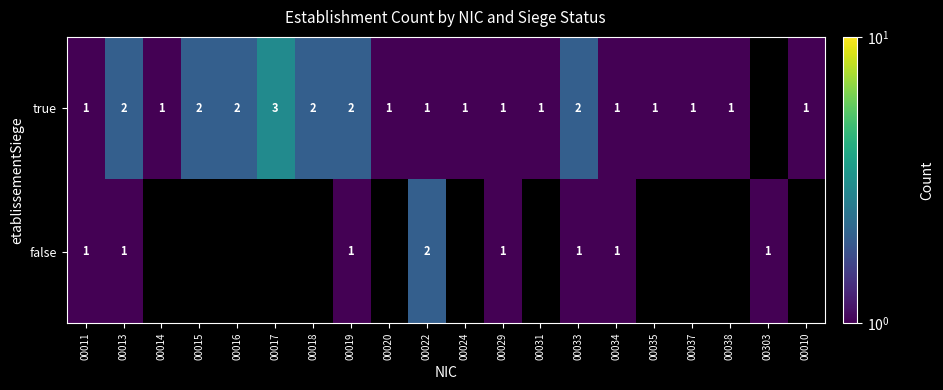

Which label corresponds to the largest value in the chart?

00017